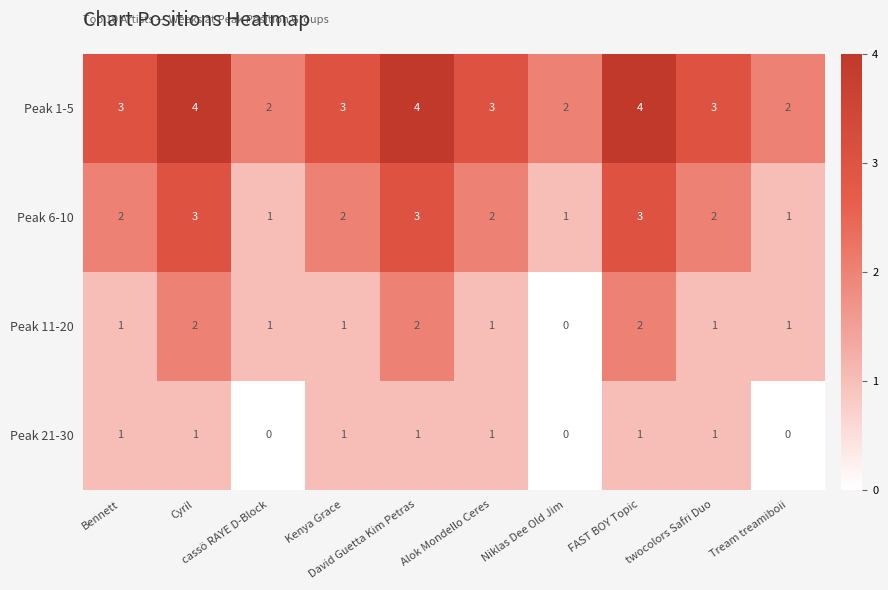

List the series in order of their peak value, lowest first.

Peak 21-30, Peak 11-20, Peak 6-10, Peak 1-5